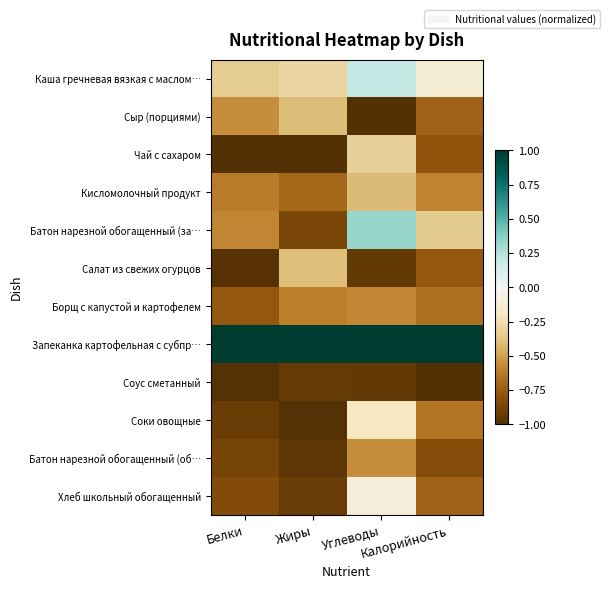

What is the difference between the highest and lowest values at Белки?

2.0